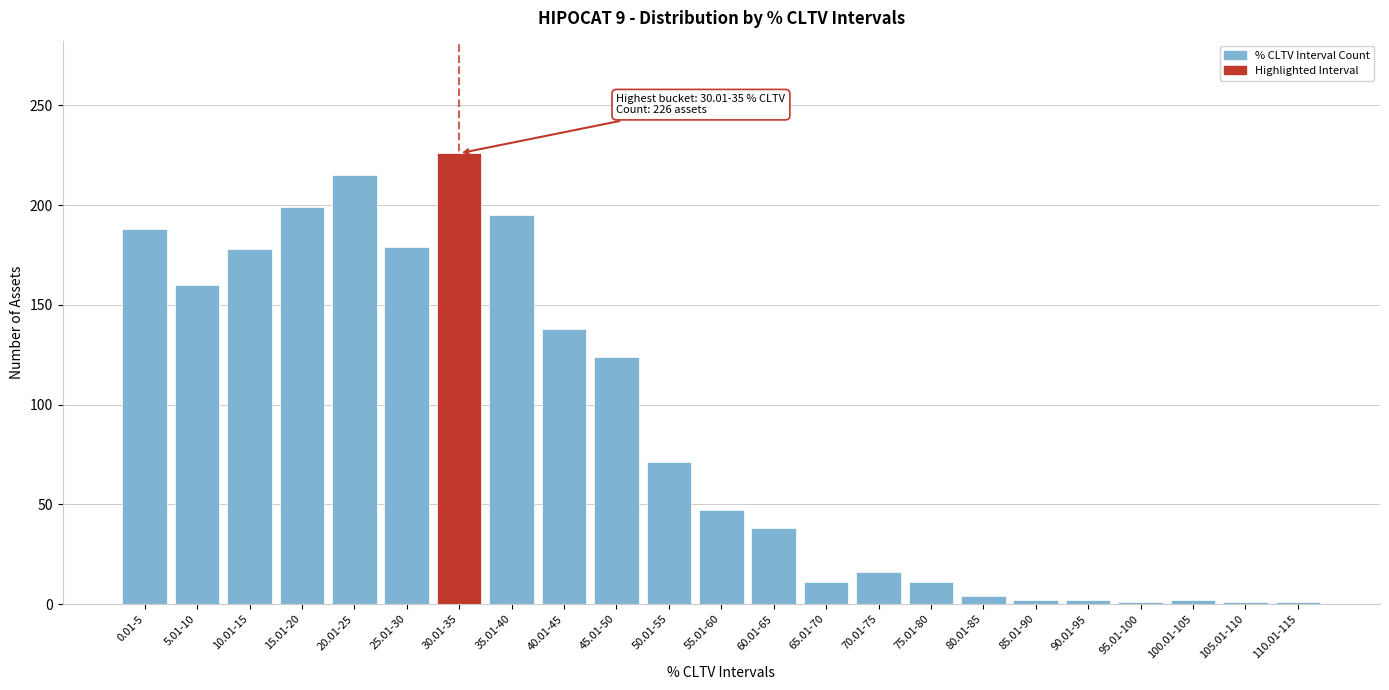

At which label is the value closest to 113?

45.01-50